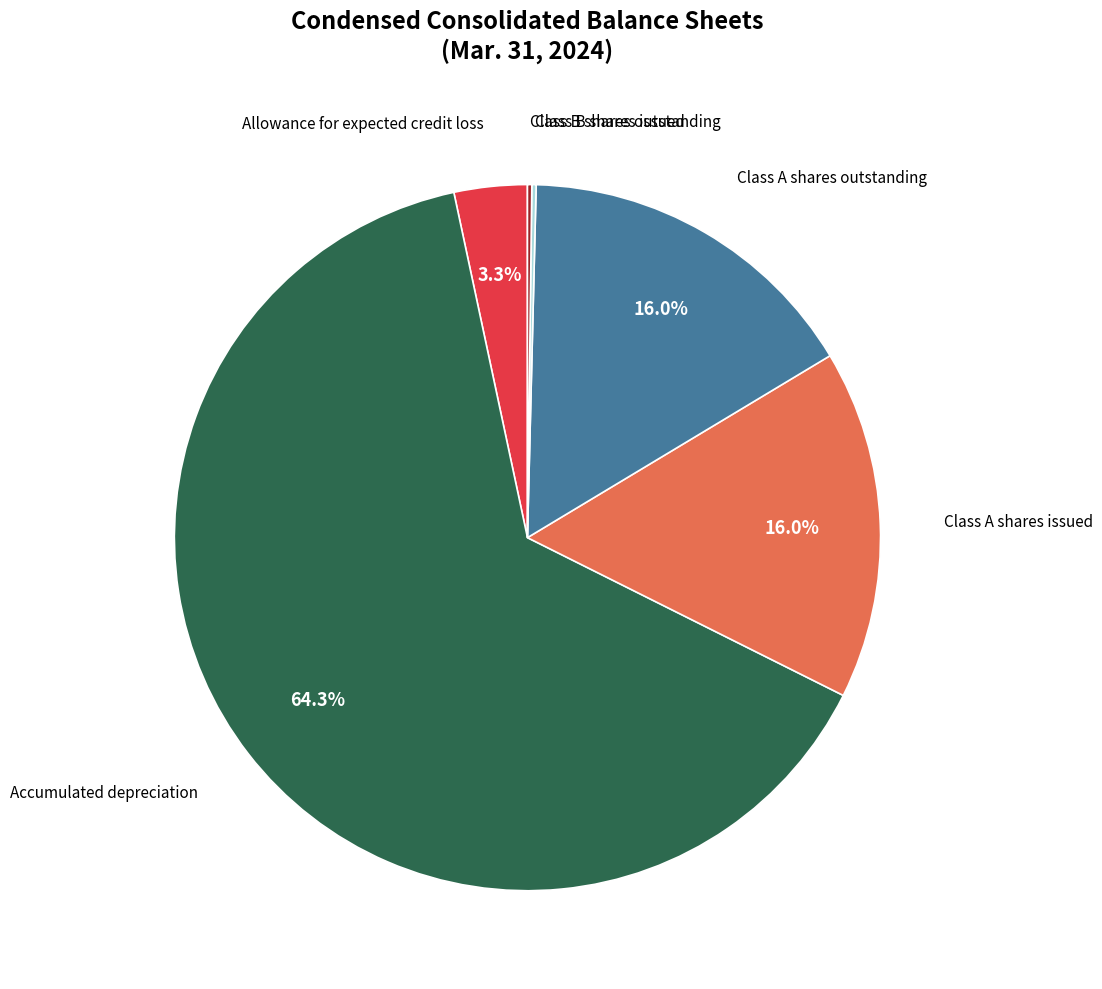

Is there any slice that represents more than half of the pie?

Yes